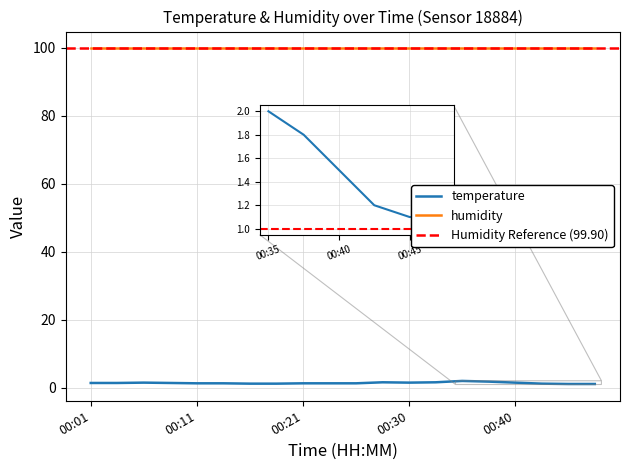

Reading left to right, list all the values displayed in this chart.

1.4	1.4	1.5	1.4	1.3	1.3	1.2	1.2	1.3	1.3	1.3	1.6	1.5	1.6	2.0	1.8	1.5	1.2	1.1	1.1